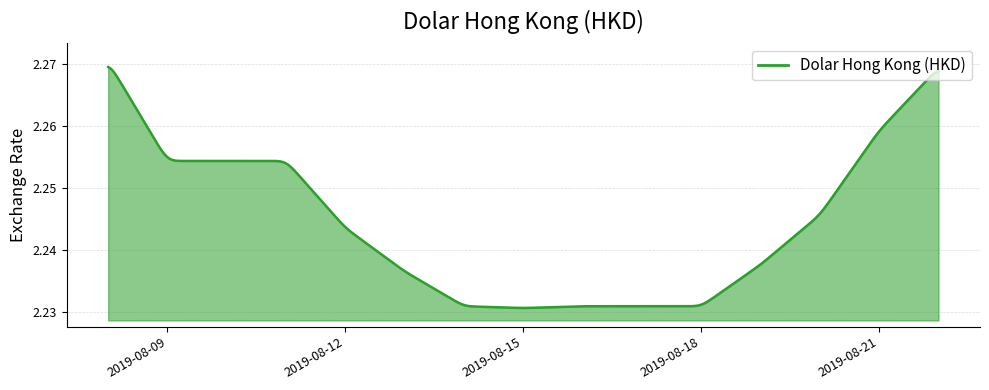

Reading left to right, extract all data points from this chart.

2019-08-08=2.3	2019-08-09=2.3	2019-08-10=2.3	2019-08-11=2.3	2019-08-12=2.2	2019-08-13=2.2	2019-08-14=2.2	2019-08-15=2.2	2019-08-16=2.2	2019-08-17=2.2	2019-08-18=2.2	2019-08-19=2.2	2019-08-20=2.2	2019-08-21=2.3	2019-08-22=2.3